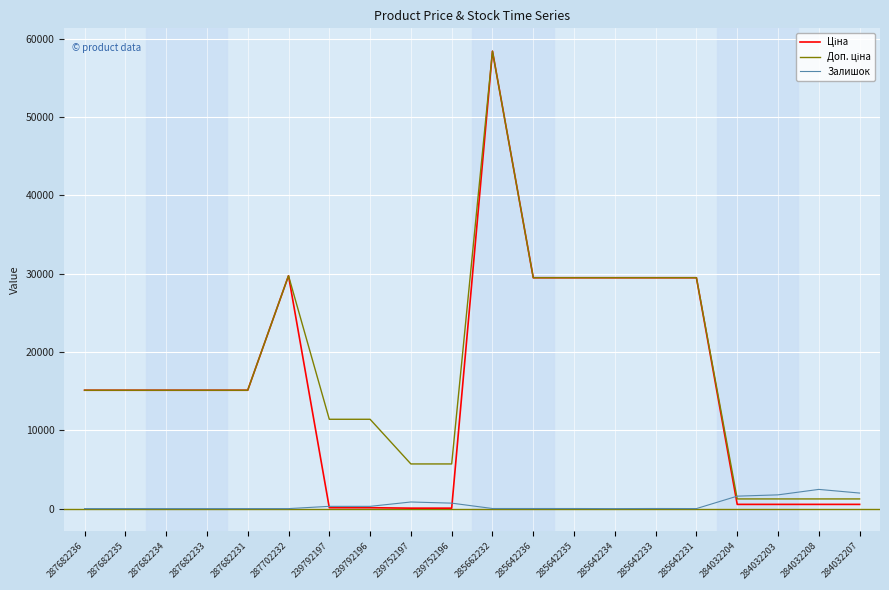

Which category has the highest value across all series?

285662232